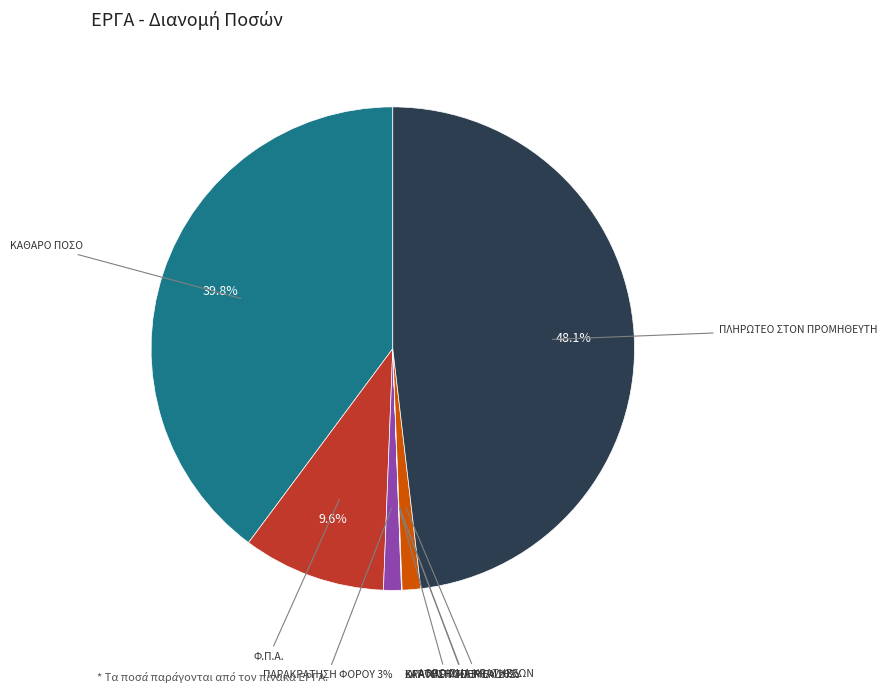

The ΑΘΡΟΙΣΜΑ ΚΡΑΤΗΣΕΩΝ slice represents 11% of the pie. True or false?

False